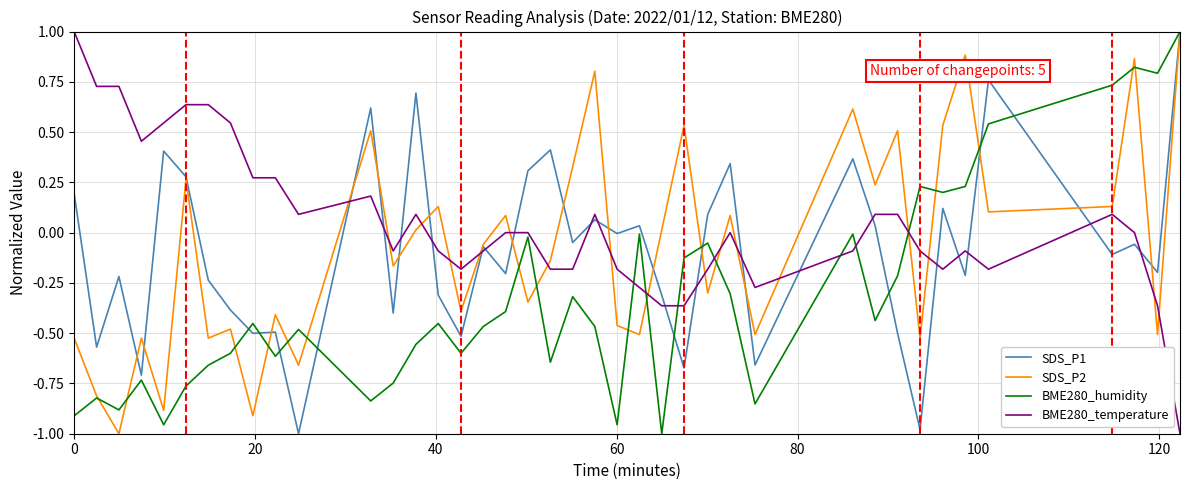

What is the difference between the maximum and minimum values in the SDS_P1 series?

2.0